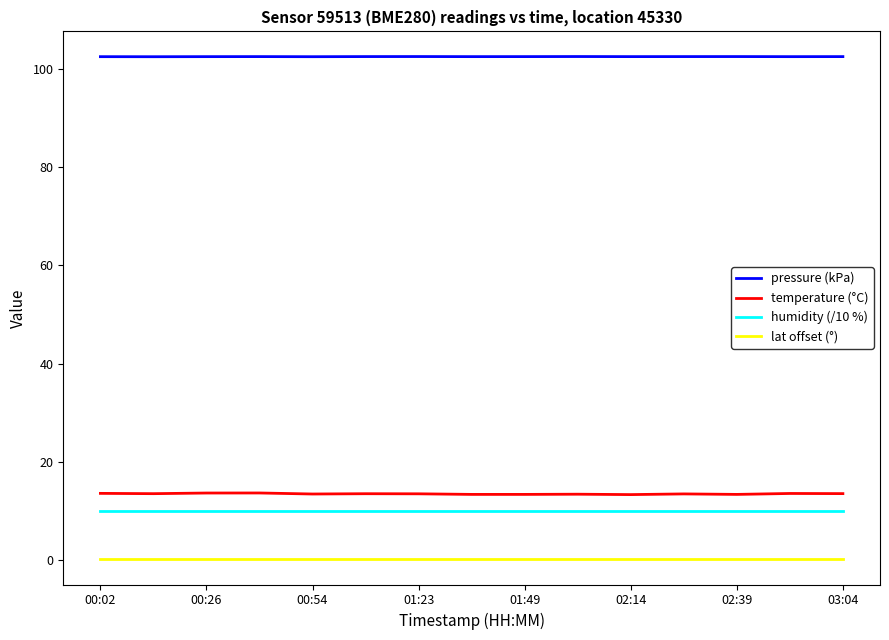

Count the number of categories in the chart.

15